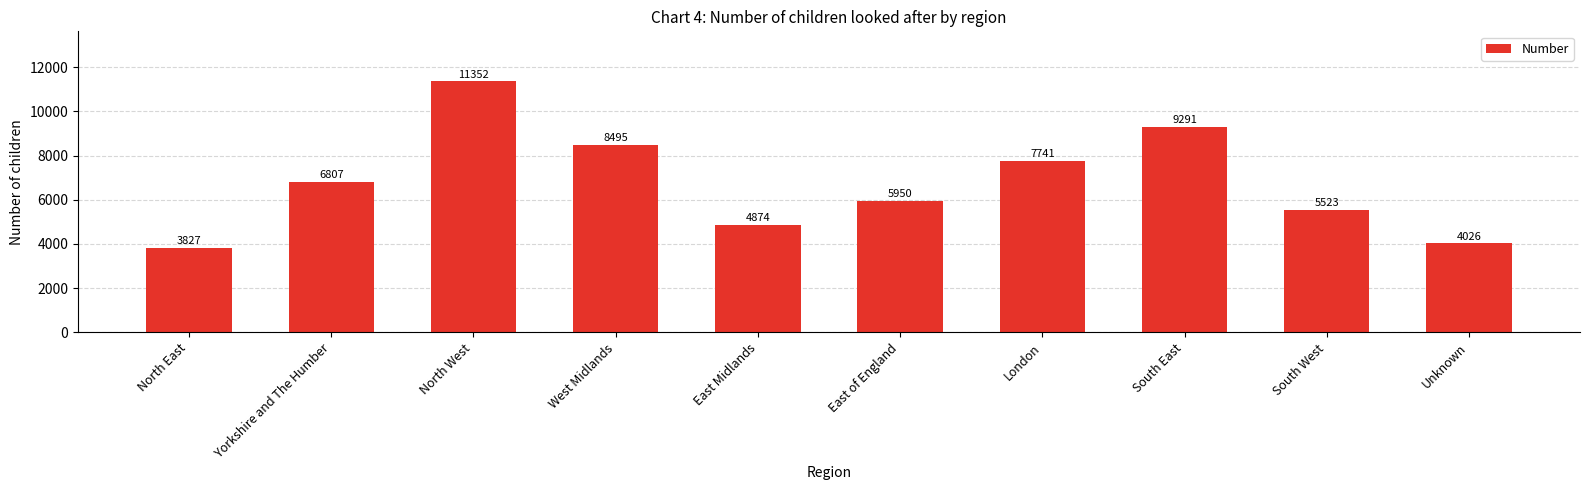

Which has a higher value, Unknown or East of England?

East of England